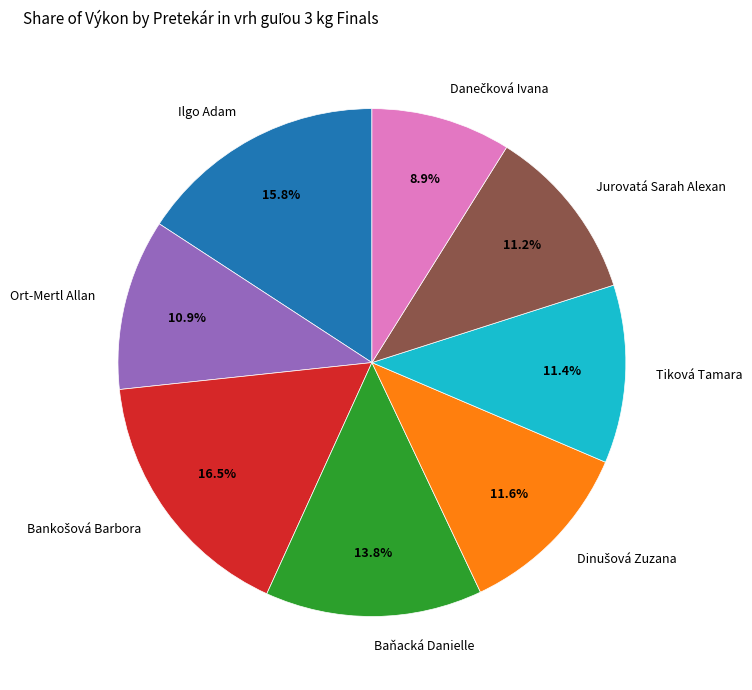

What is the ratio of the value at Baňacká Danielle to the value at Ort-Mertl Allan?

1.3